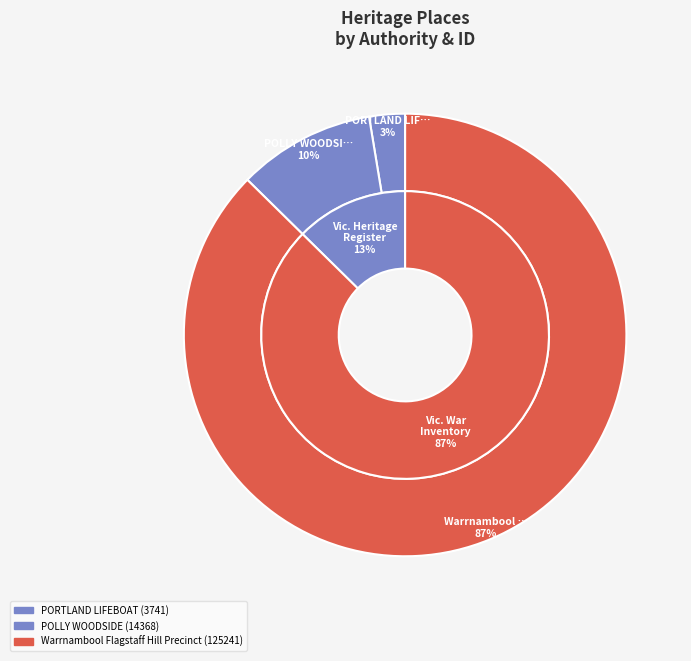

Which slice is the largest?

Warrnambool Flagstaff Hill Precinct